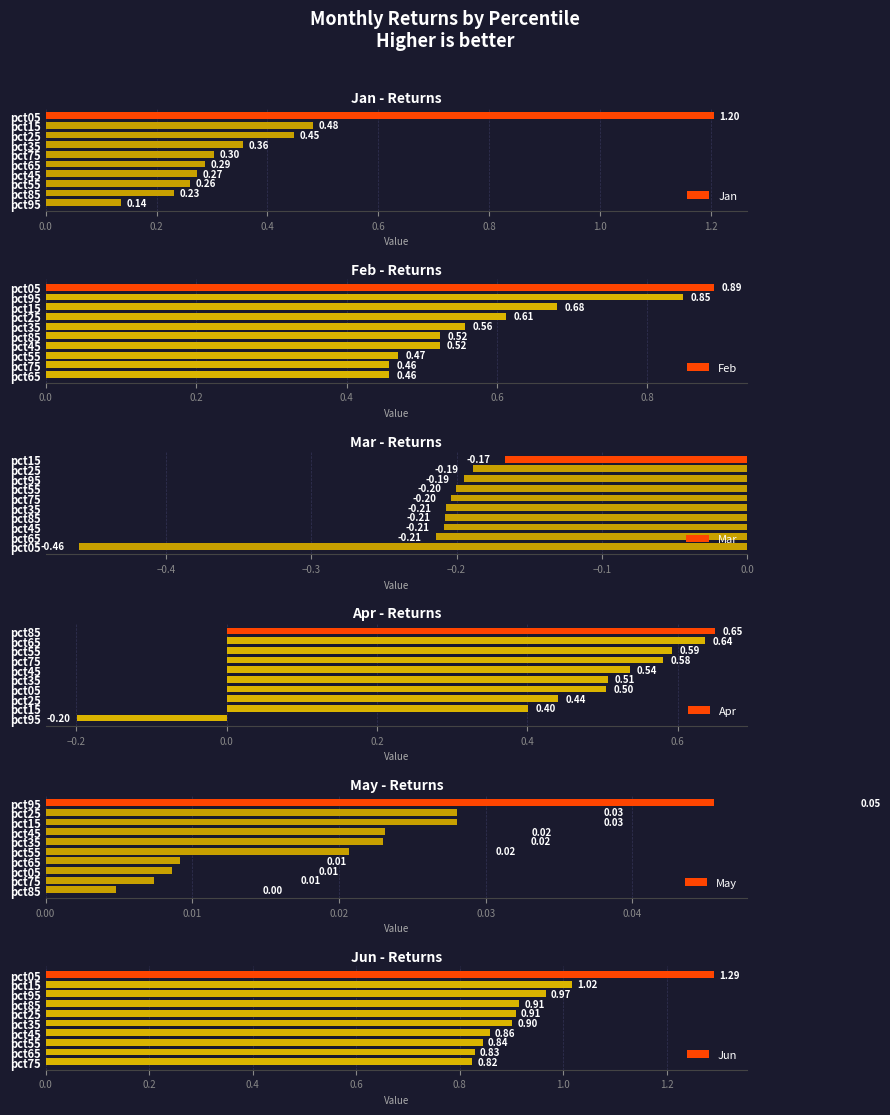

What is the average value of the Mar series?

-0.2